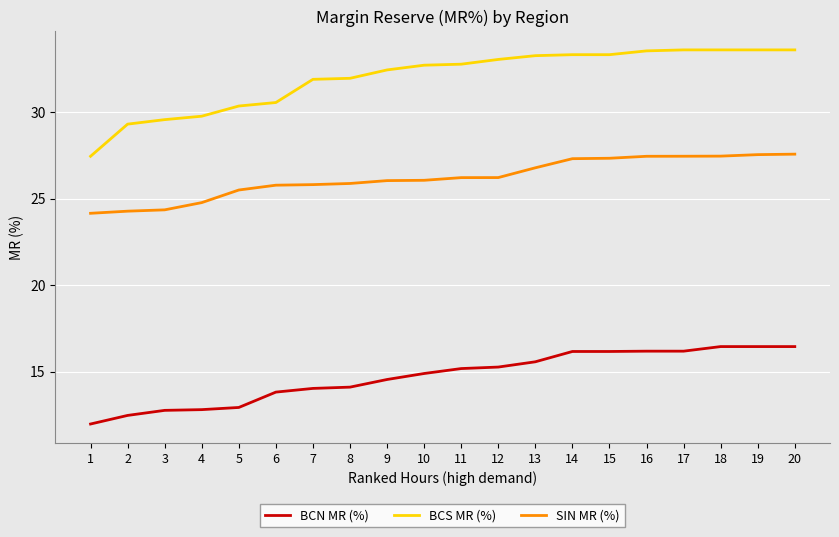

What is the difference between the maximum and minimum values in the BCN MR (%) series?

4.5